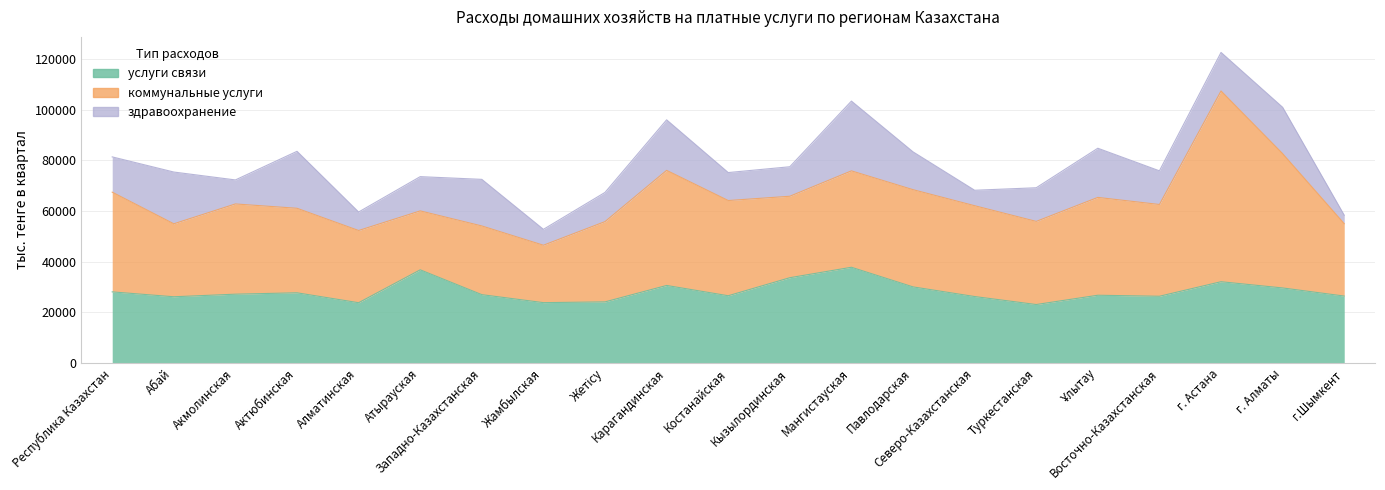

True or false: здравоохранение has a value of 9476 at Акмолинская.

True